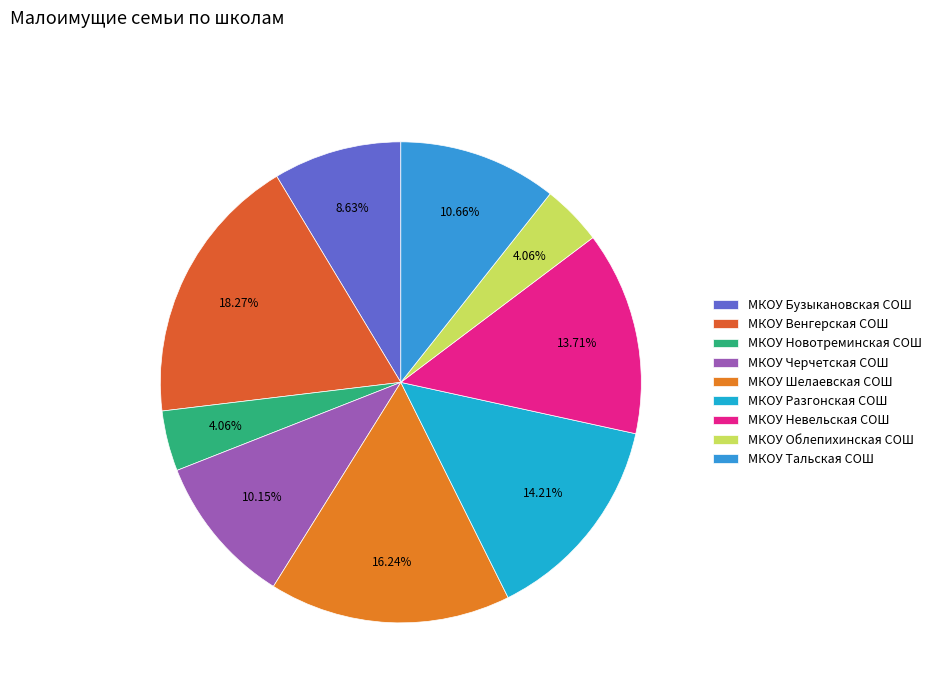

Rank the categories by value from lowest to highest.

МКОУ Новотреминская СОШ, МКОУ Облепихинская СОШ, МКОУ Бузыкановская СОШ, МКОУ Черчетская СОШ, МКОУ Тальская СОШ, МКОУ Невельская СОШ, МКОУ Разгонская СОШ, МКОУ Шелаевская СОШ, МКОУ Венгерская СОШ